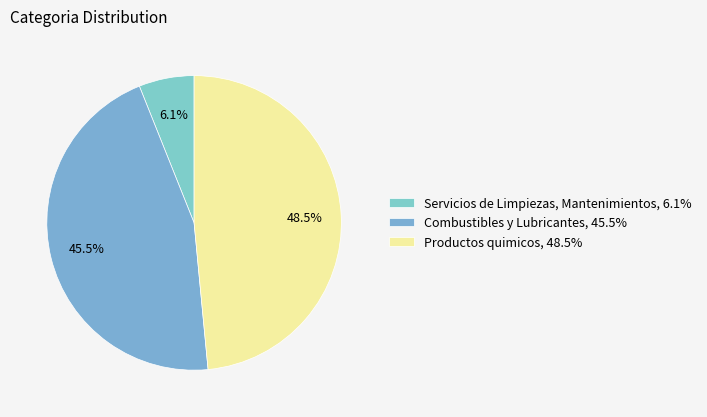

Is there a majority slice in this chart?

No